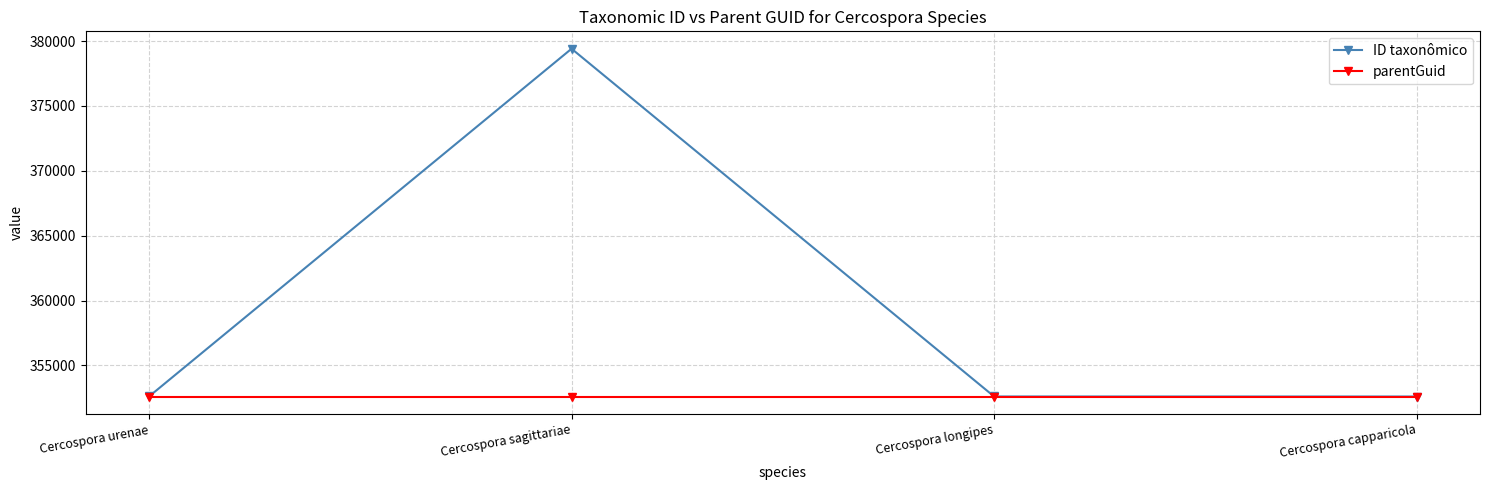

Which series has the widest spread of values?

ID taxonômico